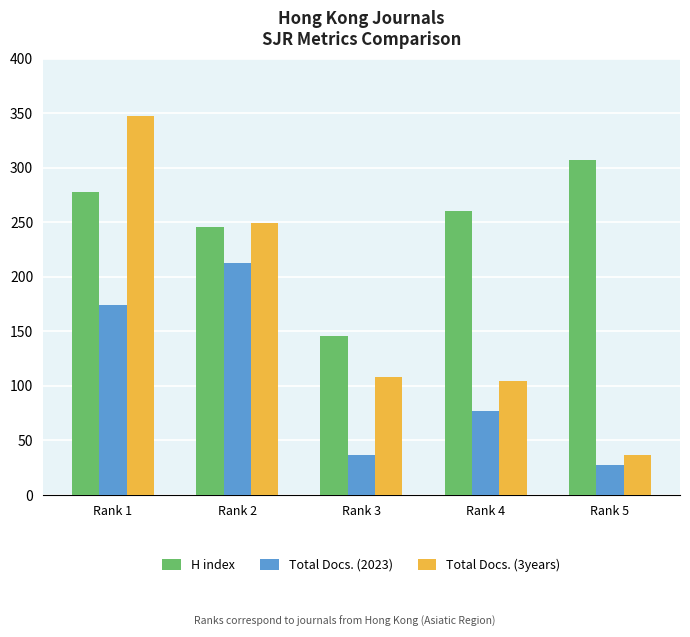

What is the value of the H index bar at the 2nd from the left?

246